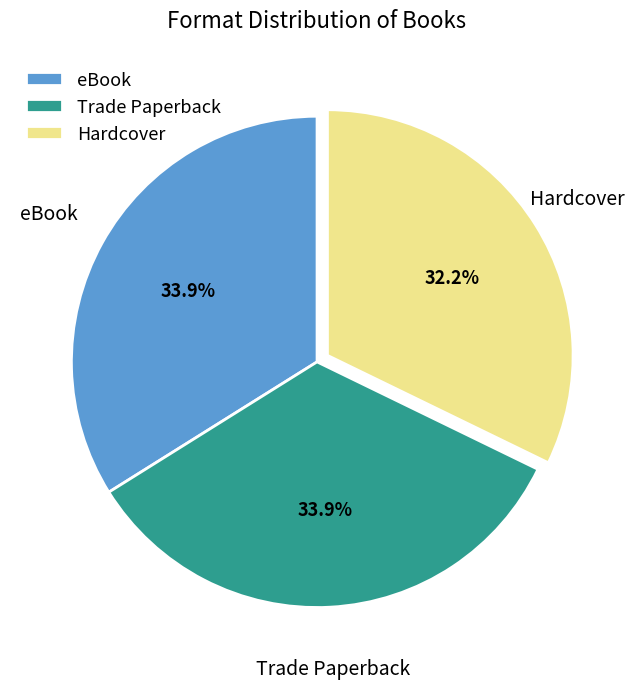

Is Trade Paperback the majority of the pie?

No